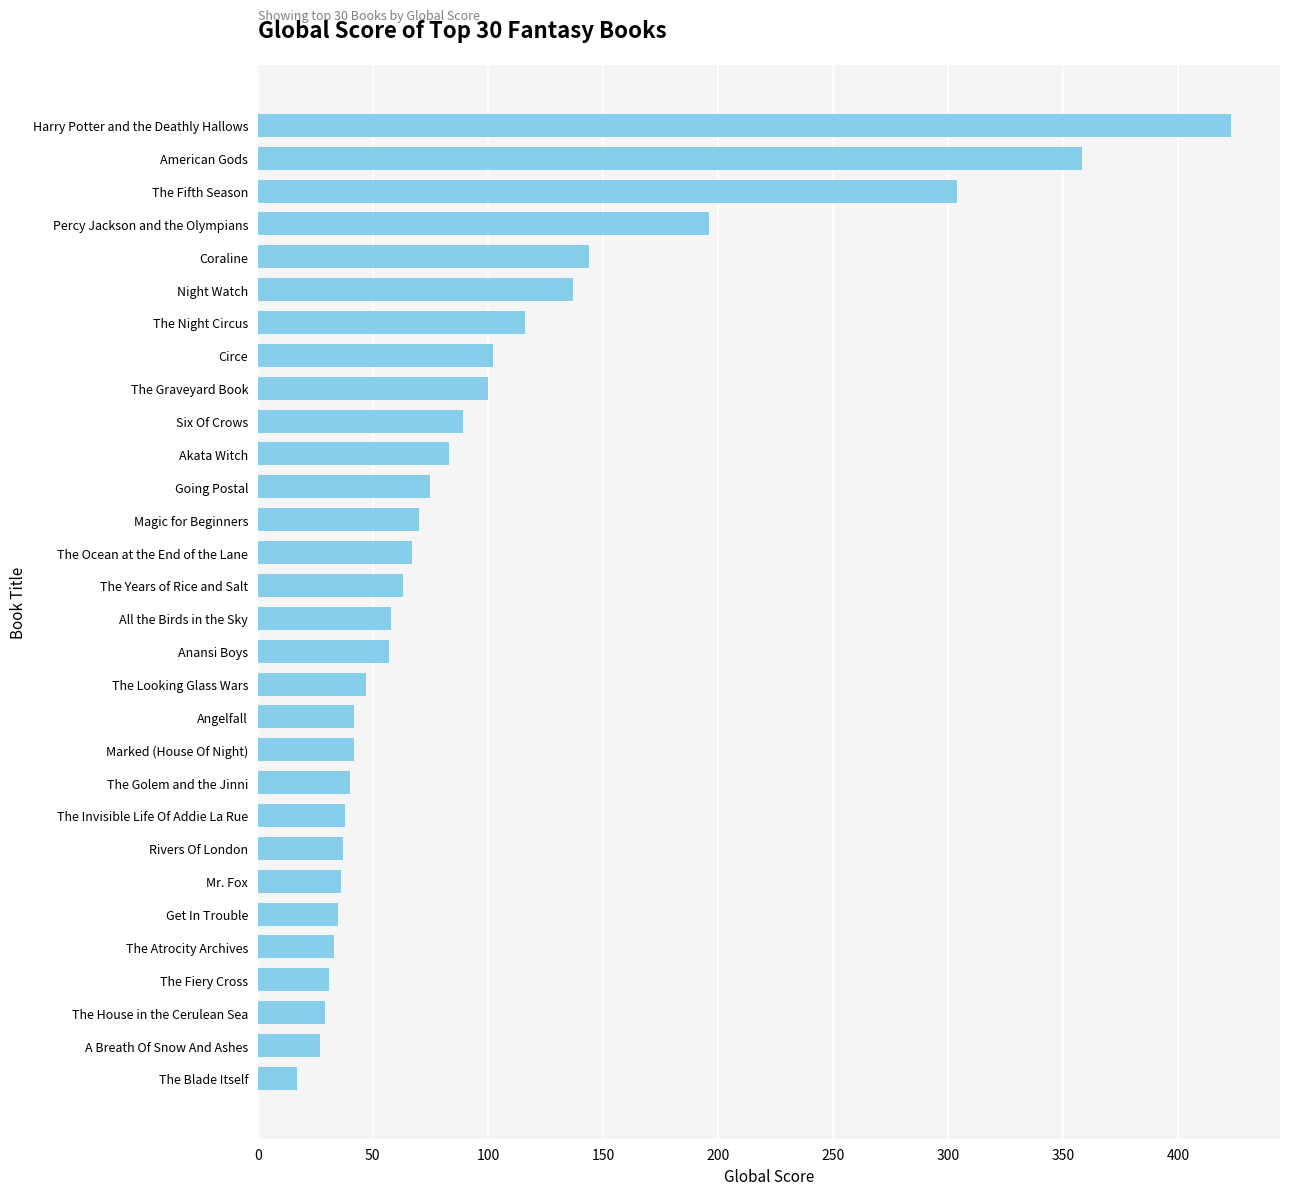

What is the average value?

97